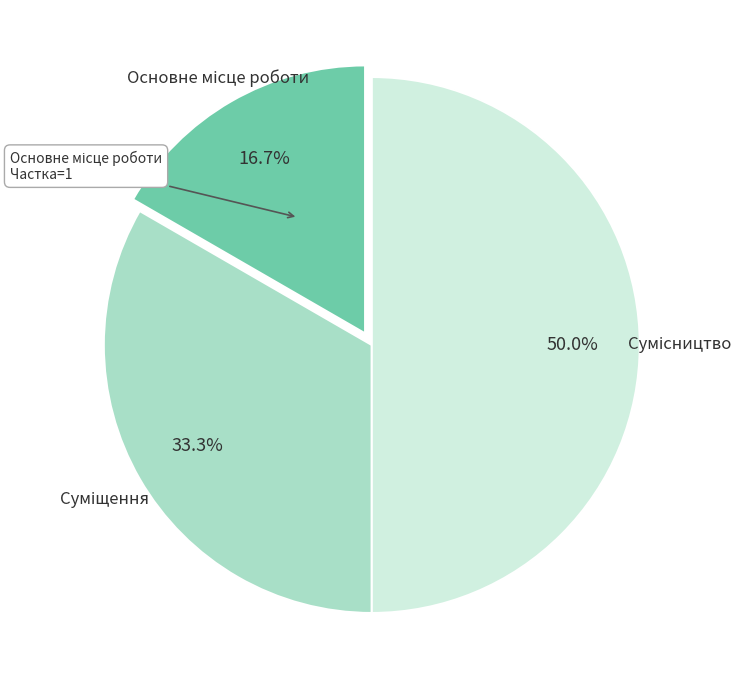

Combined, what portion of the pie is Основне місце роботи and Суміщення?

50.0%